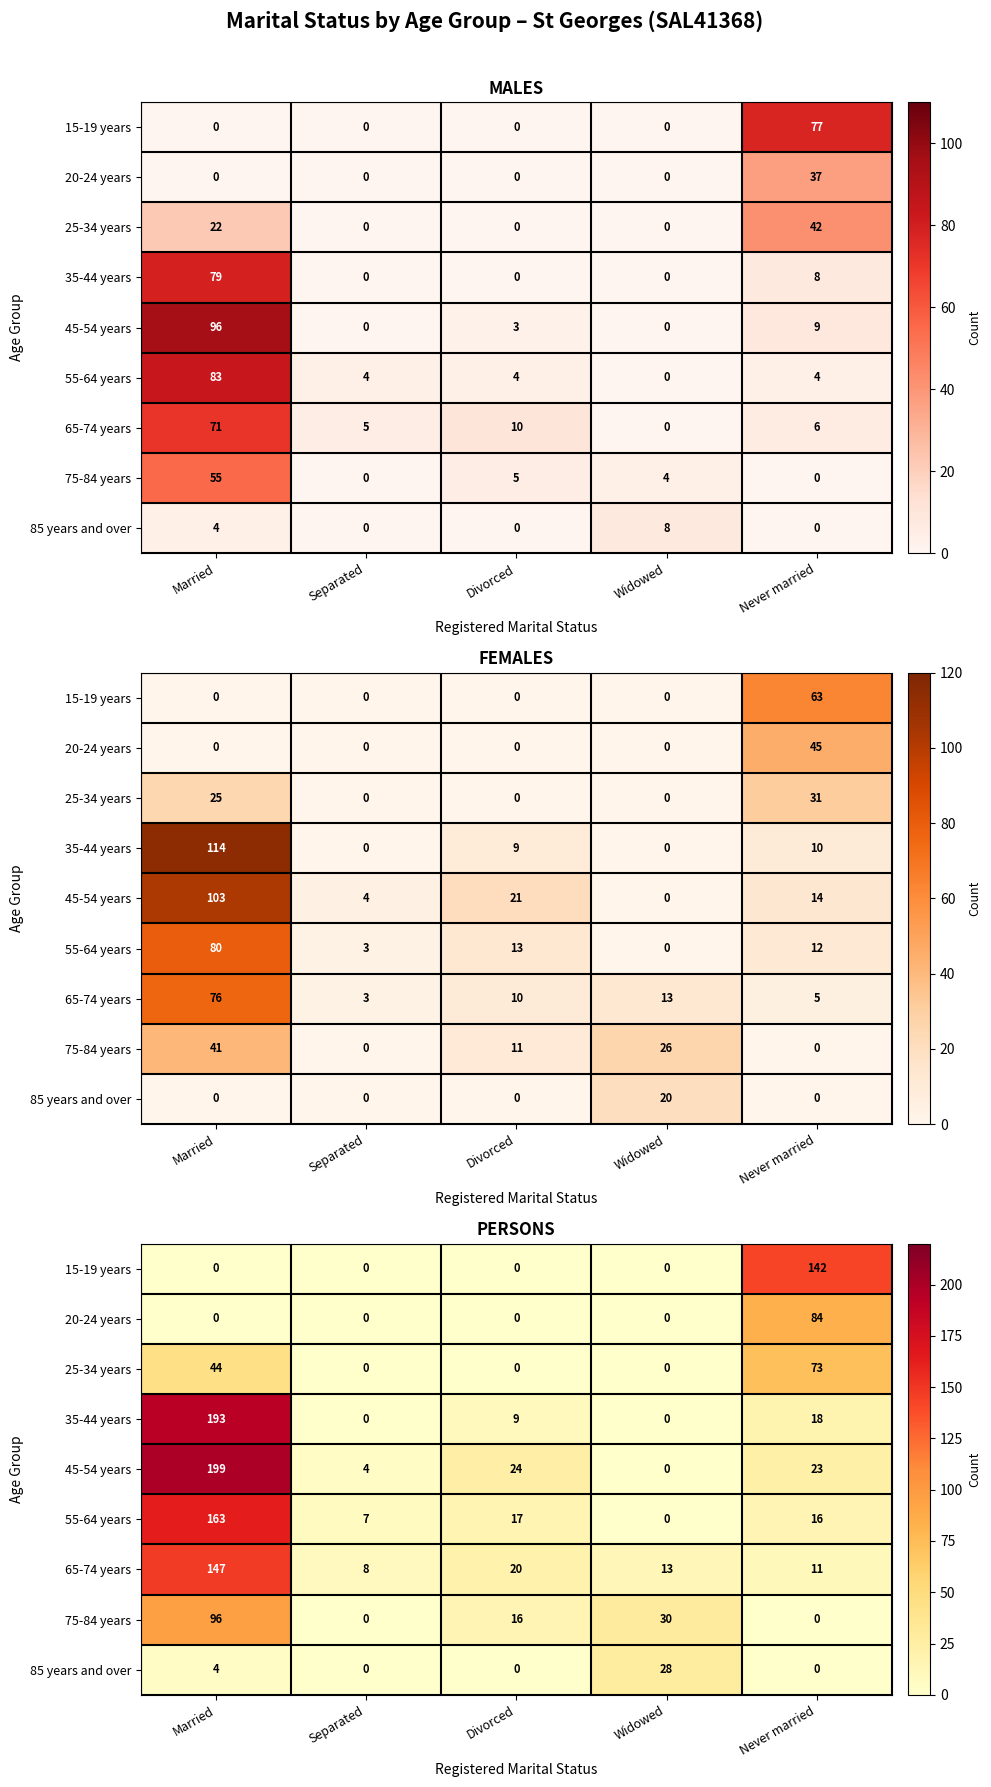

What is the difference between the maximum and minimum values in the 55-64 years series?

163